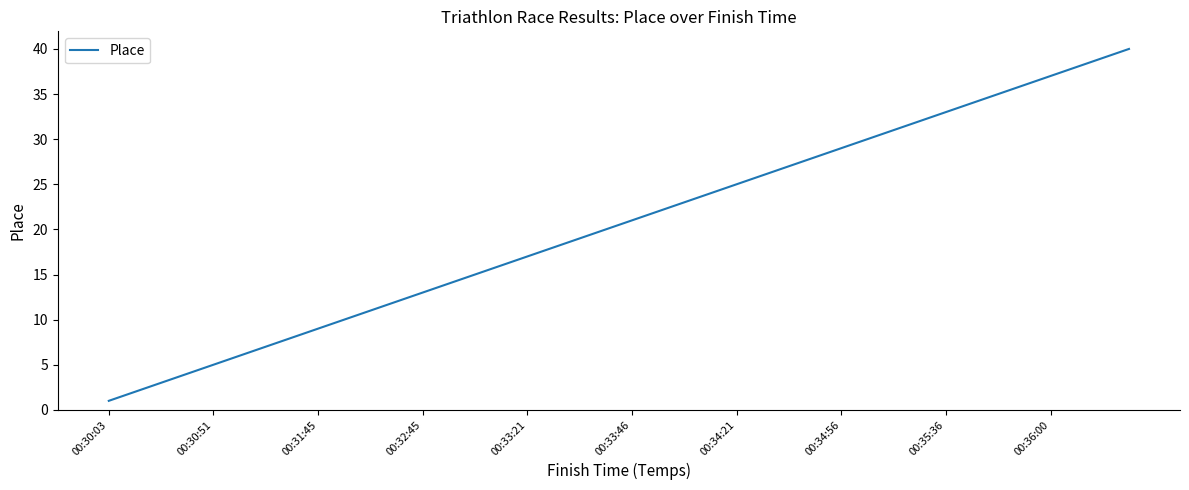

What is the difference between the maximum and minimum values?

39